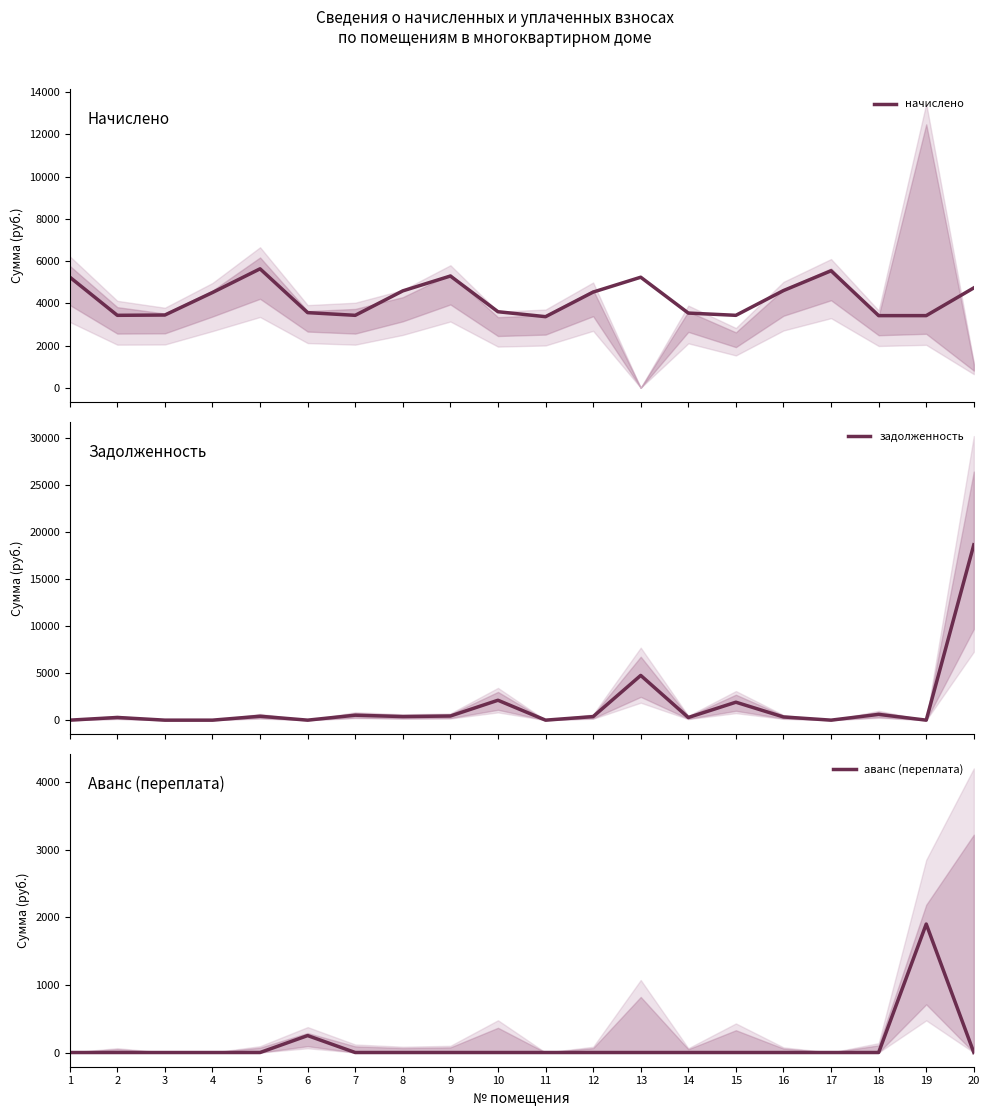

Which series has the widest spread of values?

задолженность